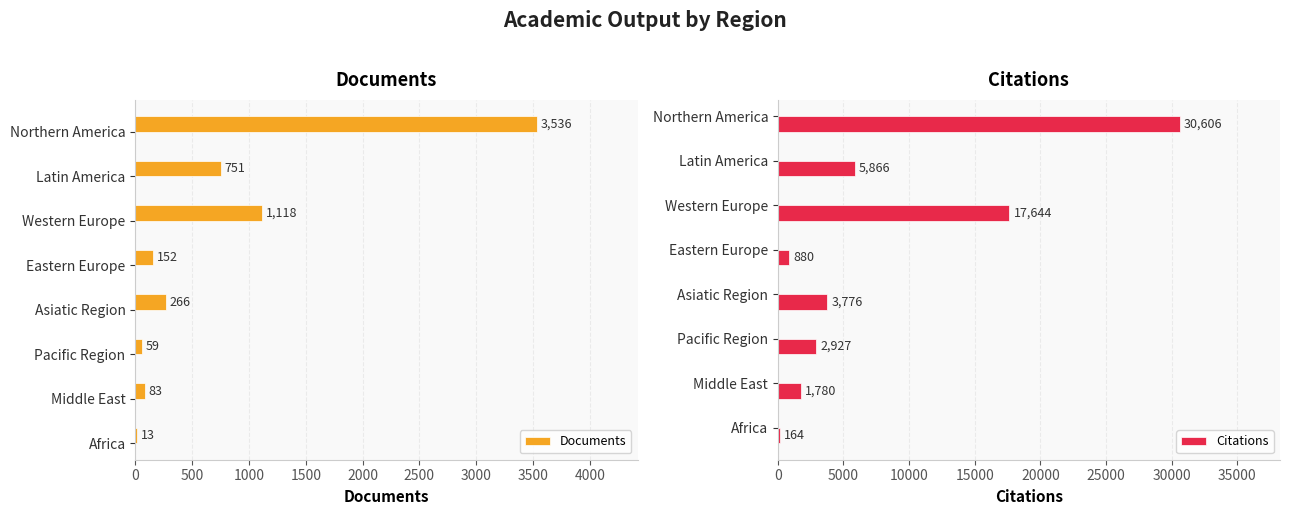

What is the approximate value of Documents at Latin America, to the nearest 100?

800